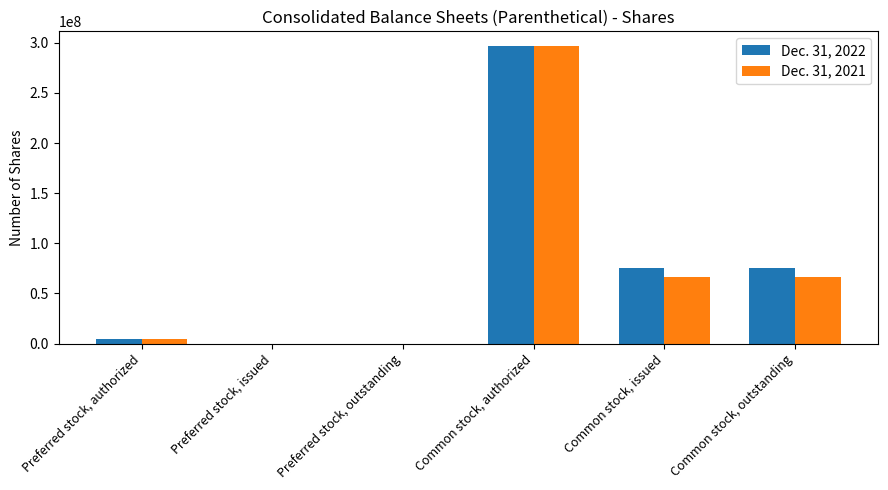

Which category has the highest value in the Dec. 31, 2021 series?

Common stock, authorized